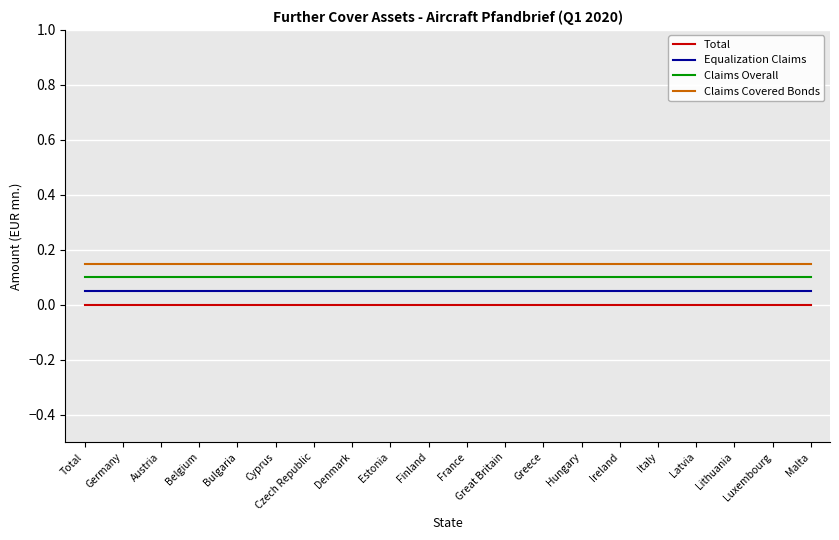

What is the total value across all series at Italy?

0.3